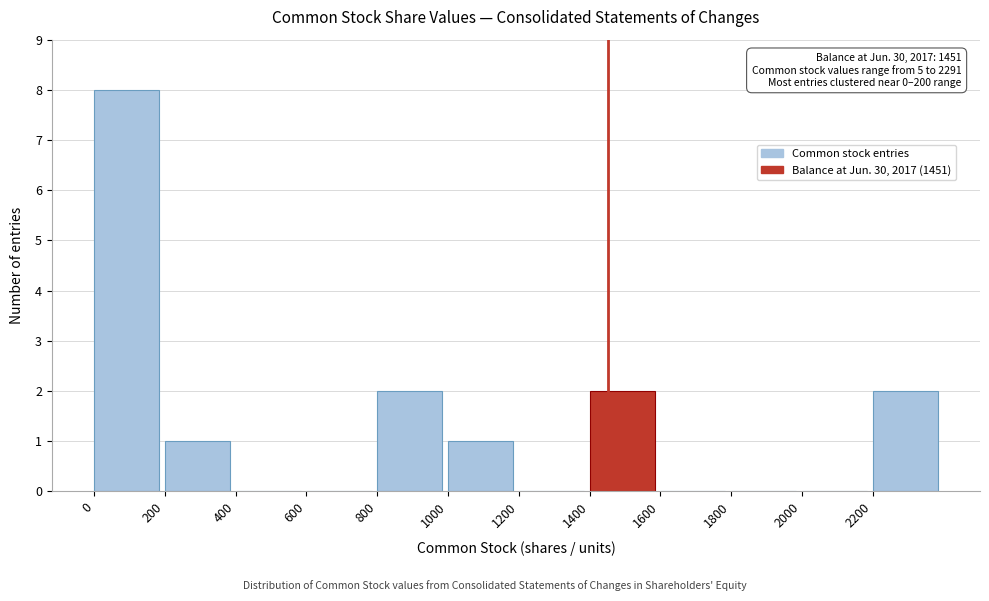

Over which range of the x-axis is the bar tallest?

0 to 200